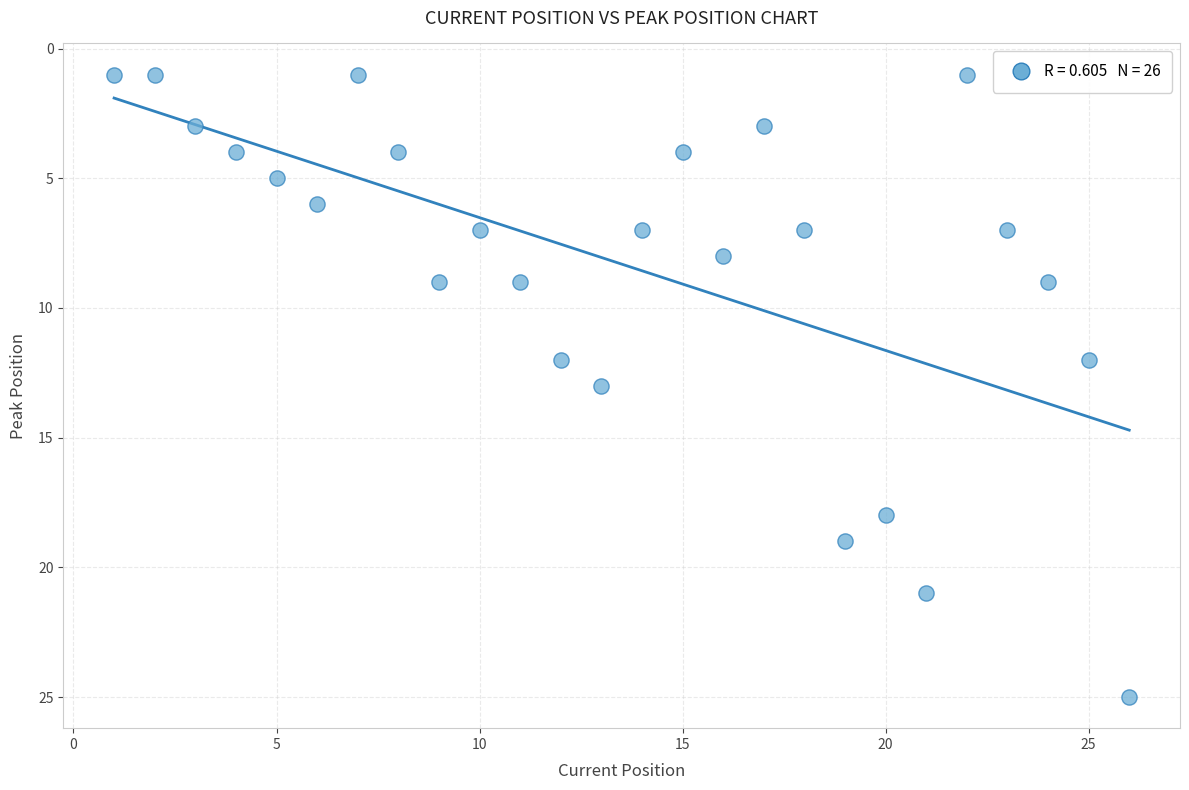

What is the range of Y values (max minus min)?

24